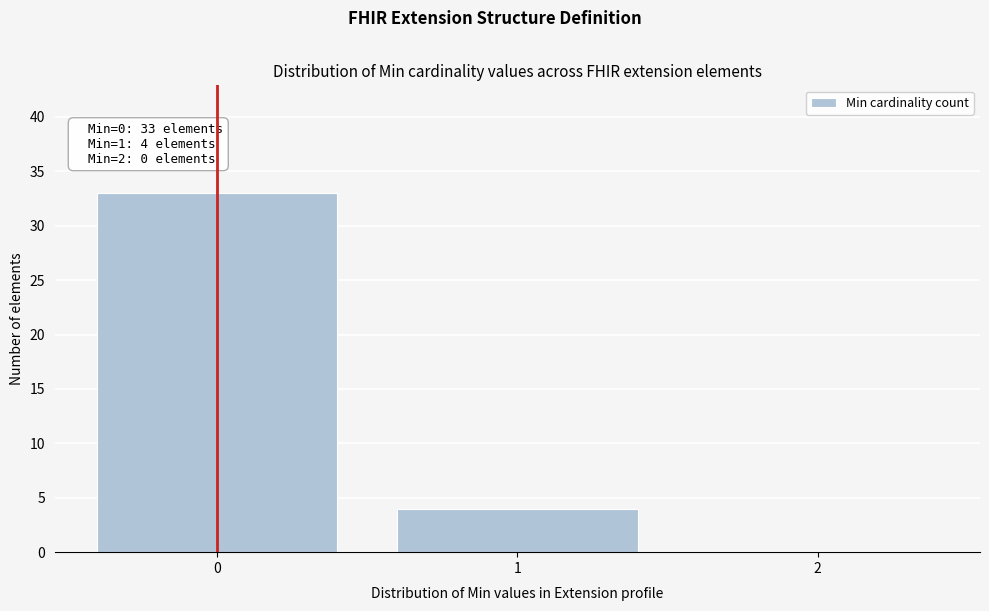

Reading left to right, extract all data points from this chart.

0=33	1=4	2=0